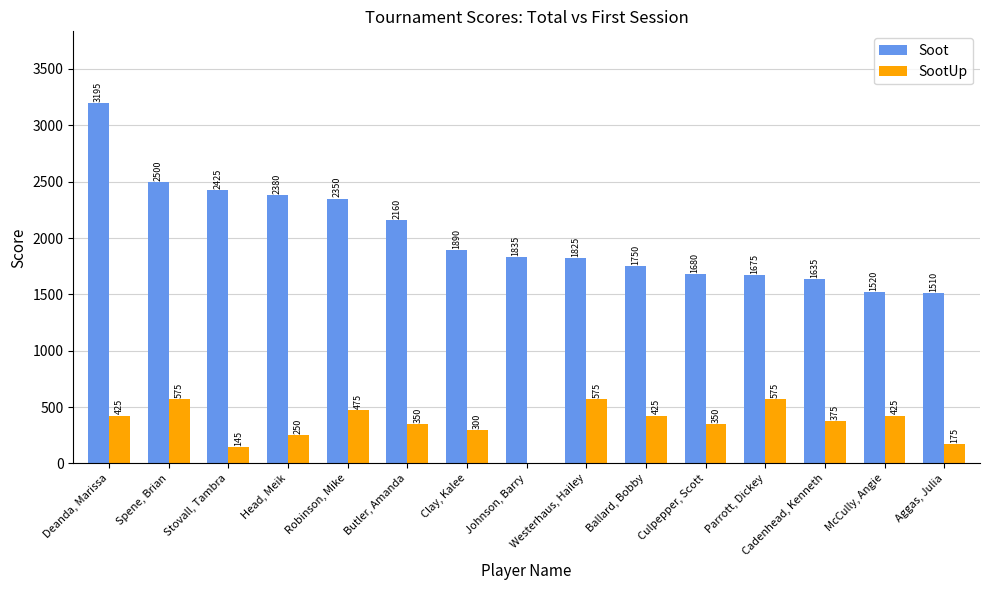

Read the Soot value at Aggas, Julia, to the nearest 10.

1510